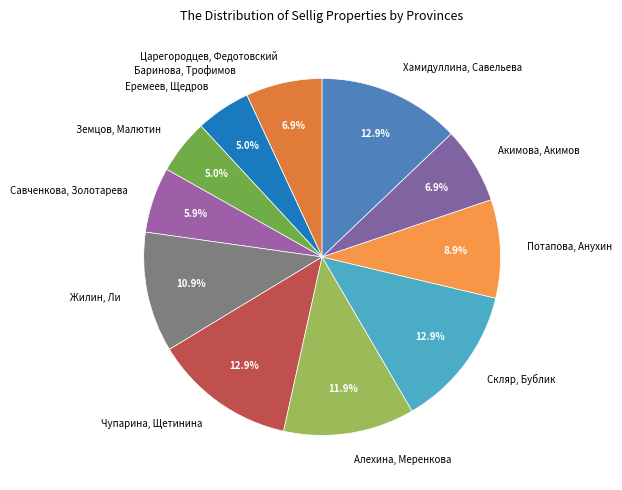

What is the ratio of the value at Акимова, Акимов to the value at Алехина, Меренкова?

0.6